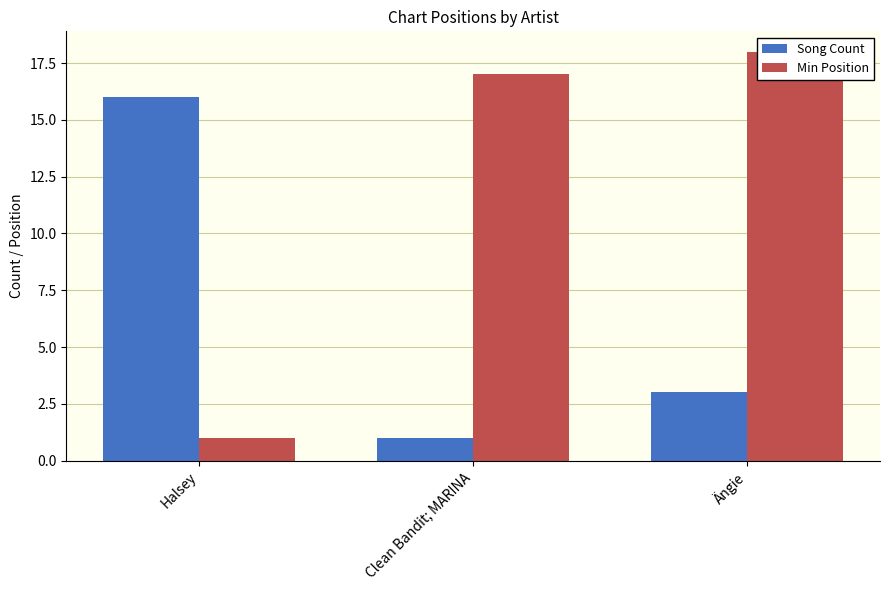

What is the spread (max minus min) of values at Clean Bandit; MARINA?

16